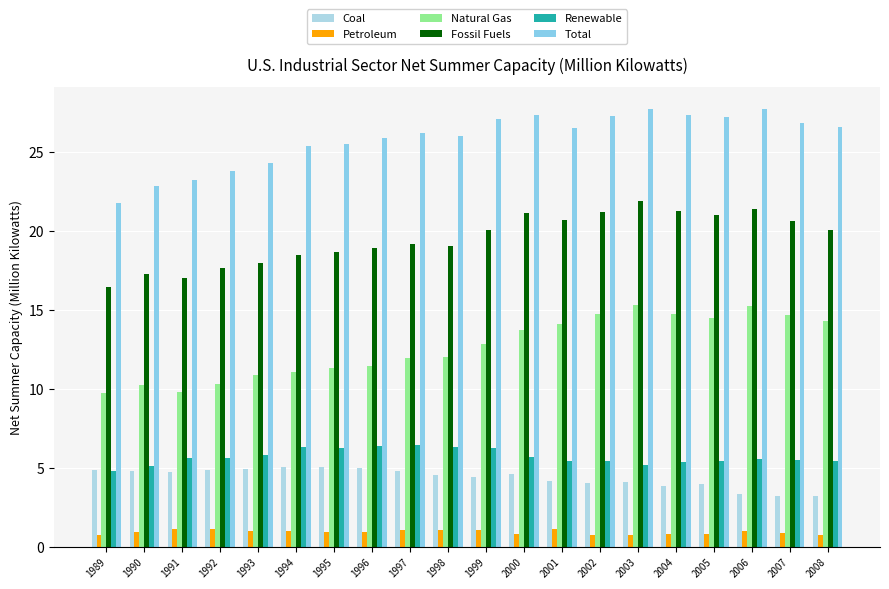

What is the sum of the Natural Gas values at 1999 and 1998?

24.9